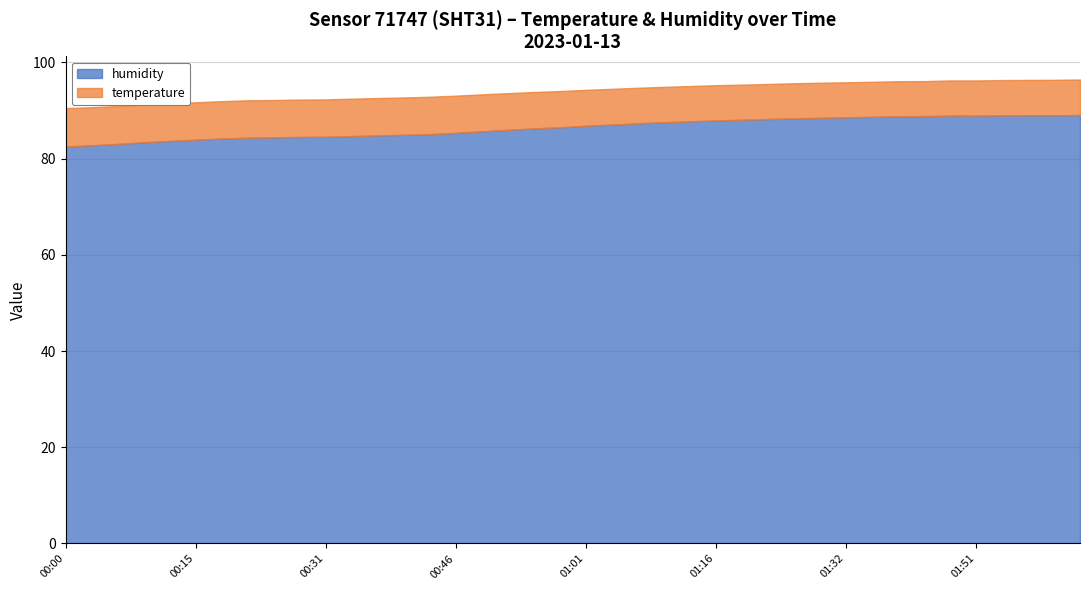

The humidity series shows 26.9 at 00:00. True or false?

False